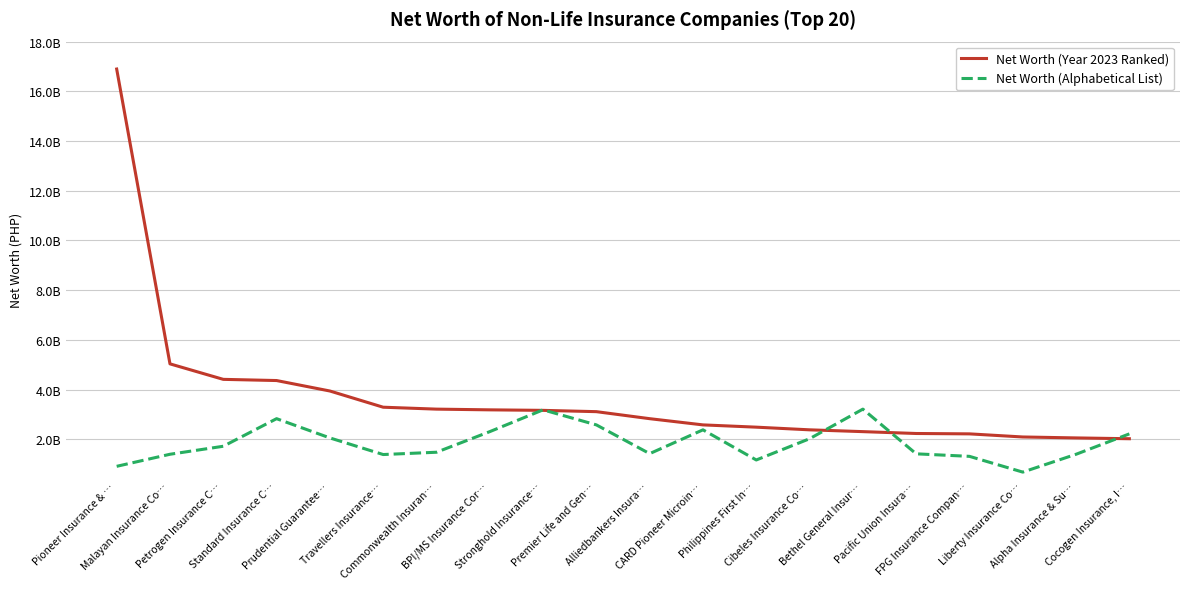

Is this an area chart (filled region under the line)?

No